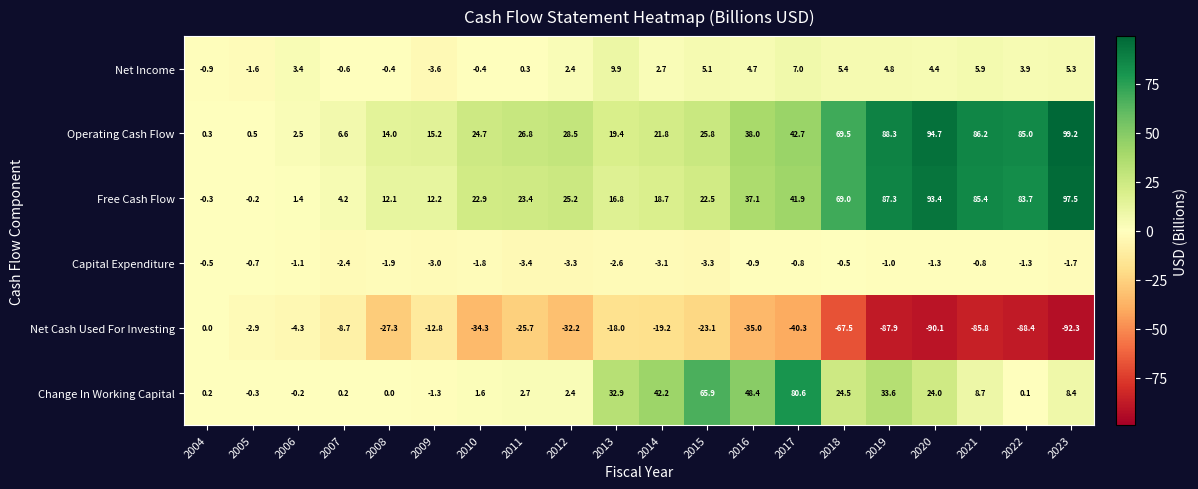

What is the spread (max minus min) of values at 2008?

41.3